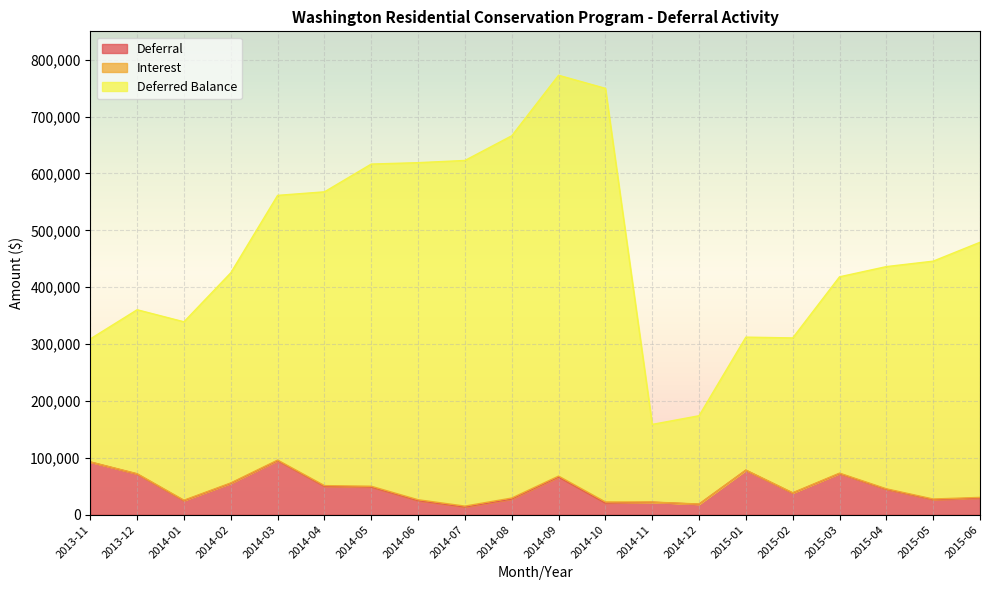

What is the difference between the maximum and minimum values in the Deferral series?

81538.4